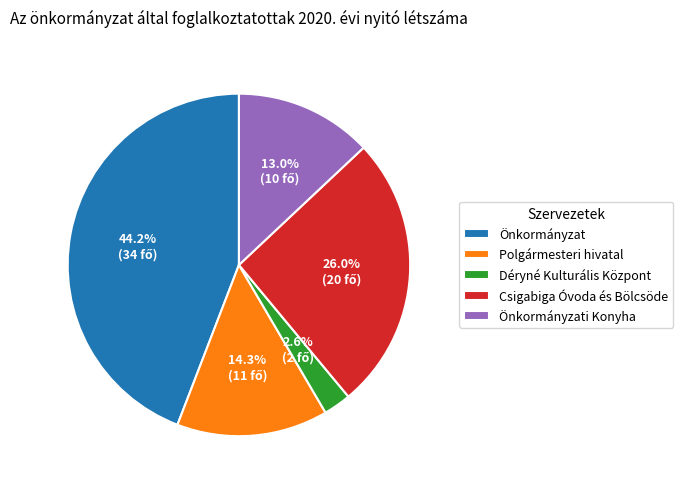

How many segments does this pie chart have?

5